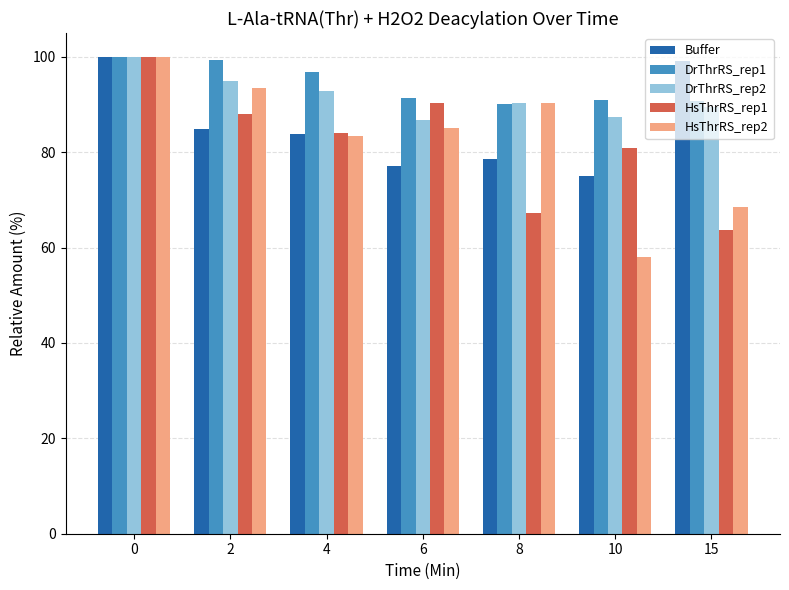

What is the total value across all series at 8?

416.4